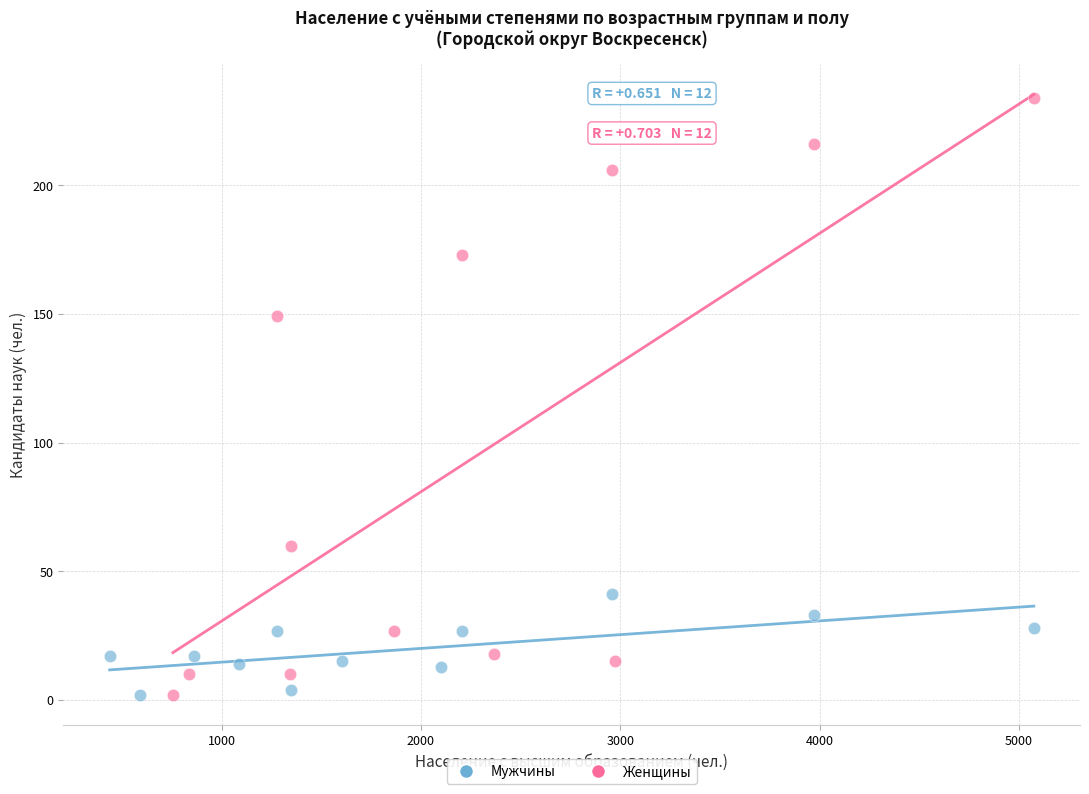

Which series contains the highest Y value?

Женщины